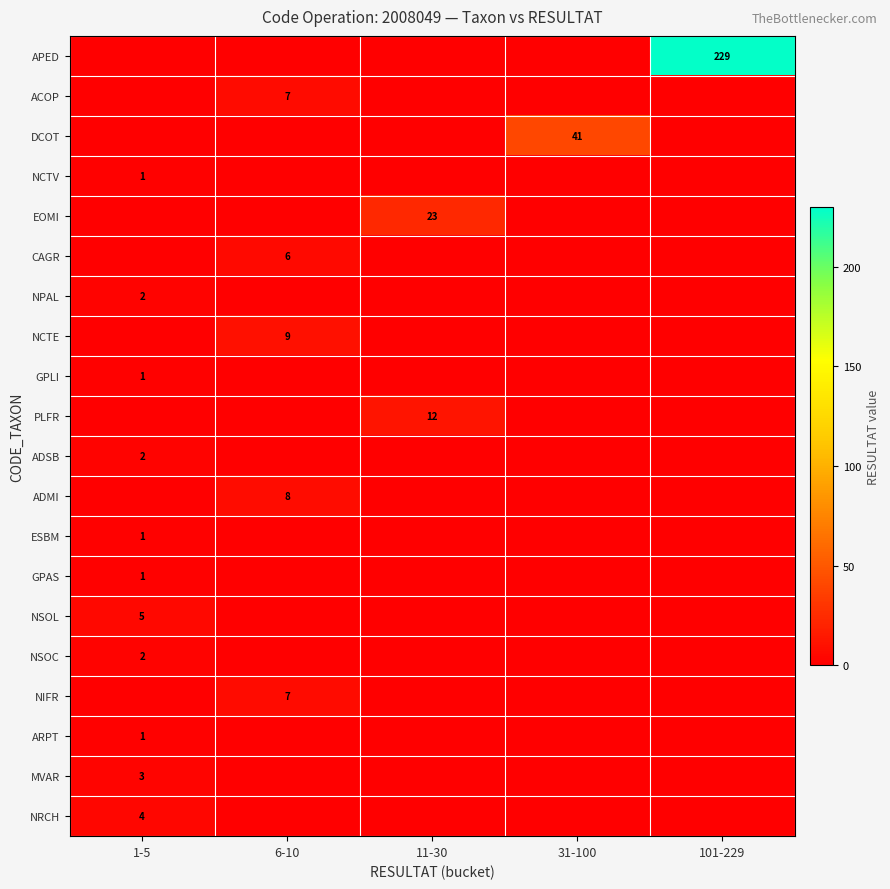

True or false: APED has a value of 229 at 101-229.

True